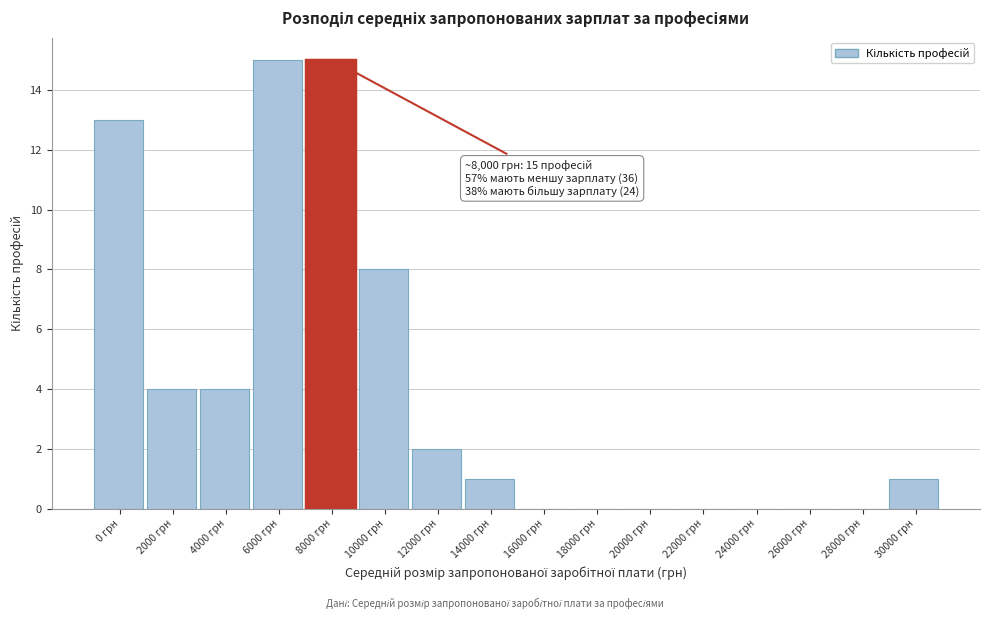

Reading left to right, list all the values displayed in this chart.

0 грн=13	2000 грн=4	4000 грн=4	6000 грн=15	8000 грн=15	10000 грн=8	12000 грн=2	14000 грн=1	16000 грн=0	18000 грн=0	20000 грн=0	22000 грн=0	24000 грн=0	26000 грн=0	28000 грн=0	30000 грн=1